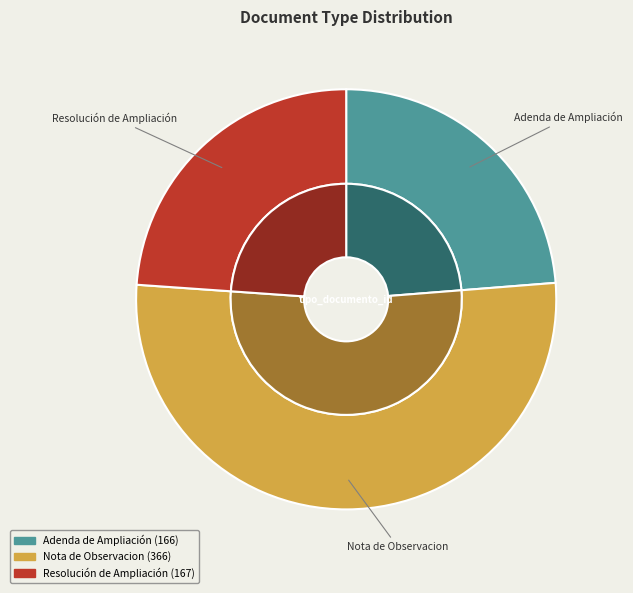

Which has a higher value, Nota de Observacion or Resolución de Ampliación?

Nota de Observacion